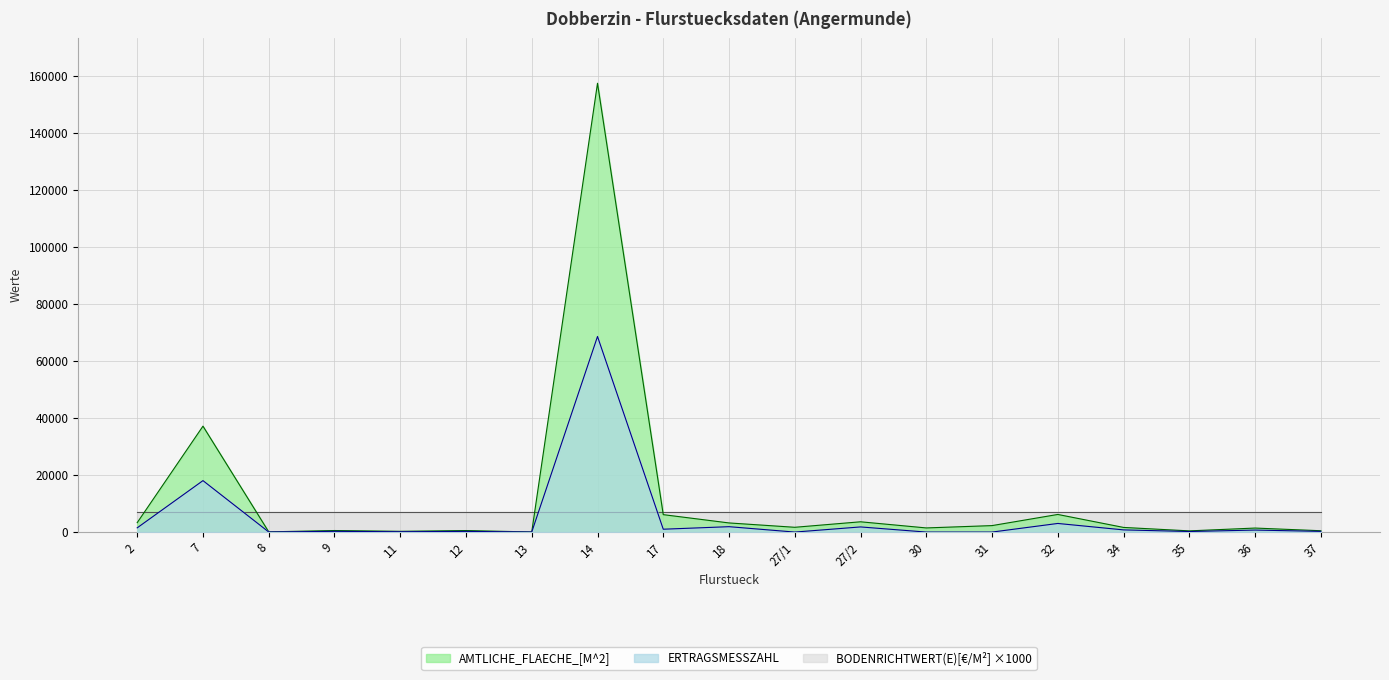

Where is the first local maximum for AMTLICHE_FLAECHE_[M^2]?

7